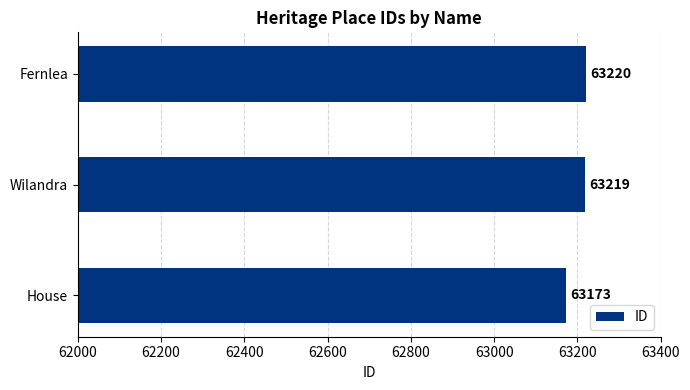

What is the ratio of the value at Wilandra to the value at House?

1.0